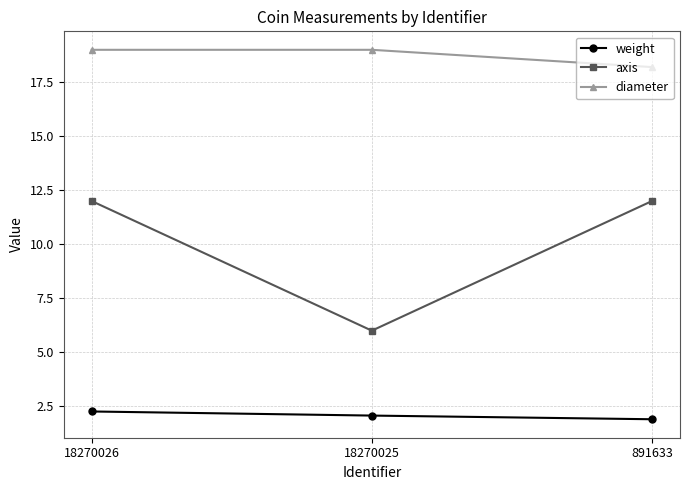

Is it true that diameter equals 25.1 at 891633?

False